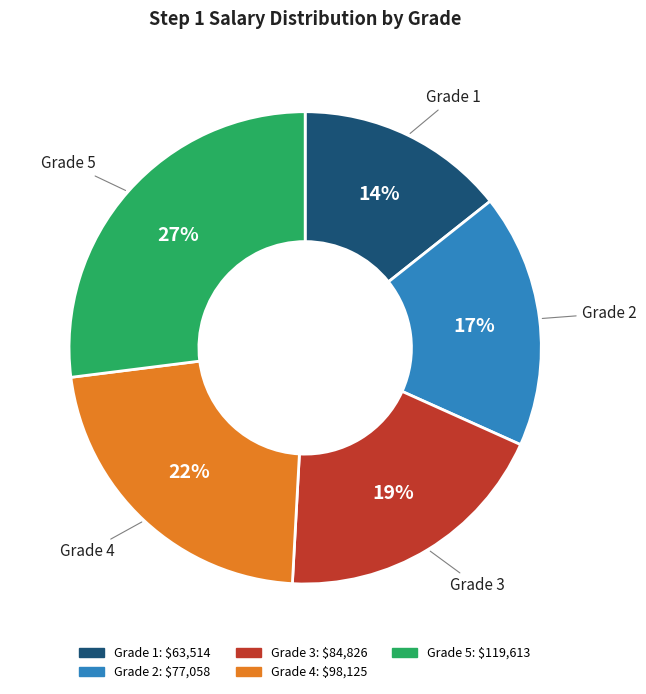

Does Grade 5 represent more than half of the total?

No